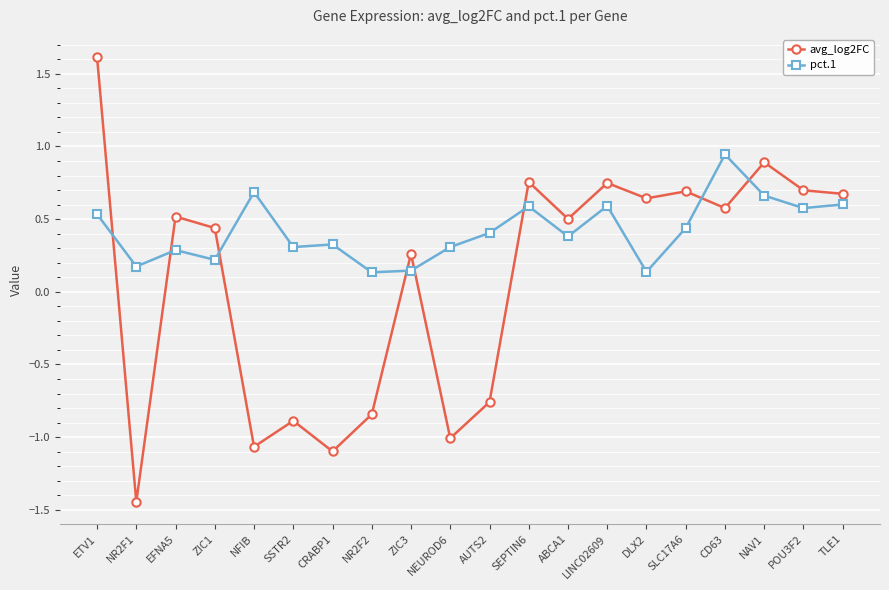

At how many categories does at least one series exceed 0?

20